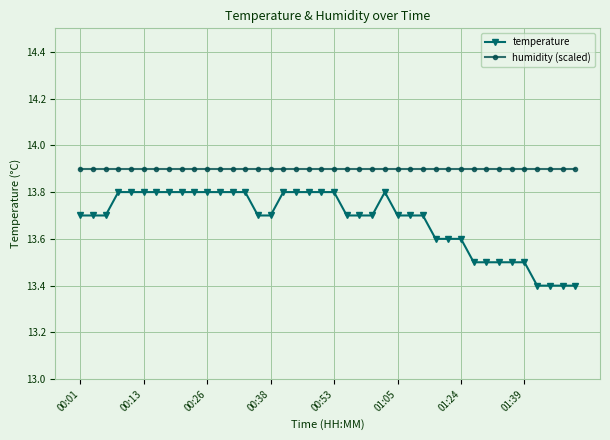

At how many categories does at least one series exceed 13?

40